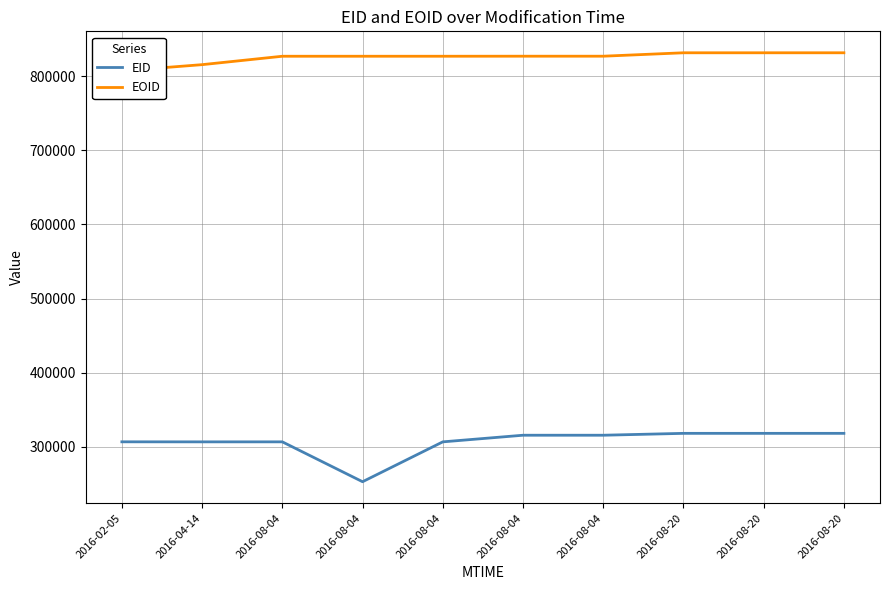

Which series has the largest total across all categories?

EOID